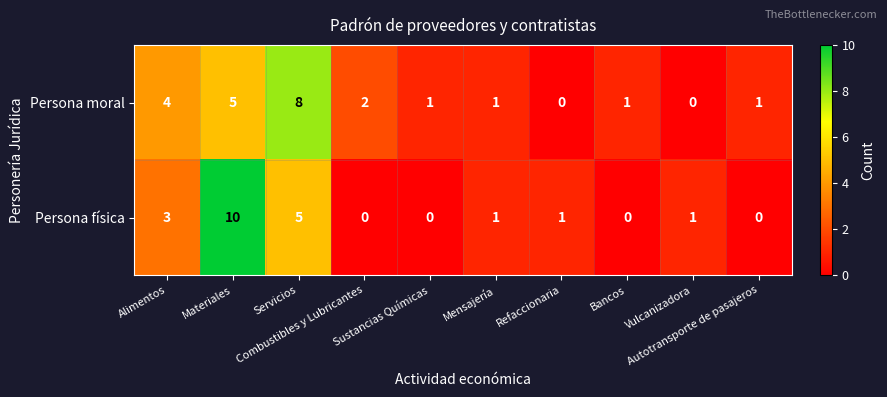

What is the highest value of the Persona física series?

10